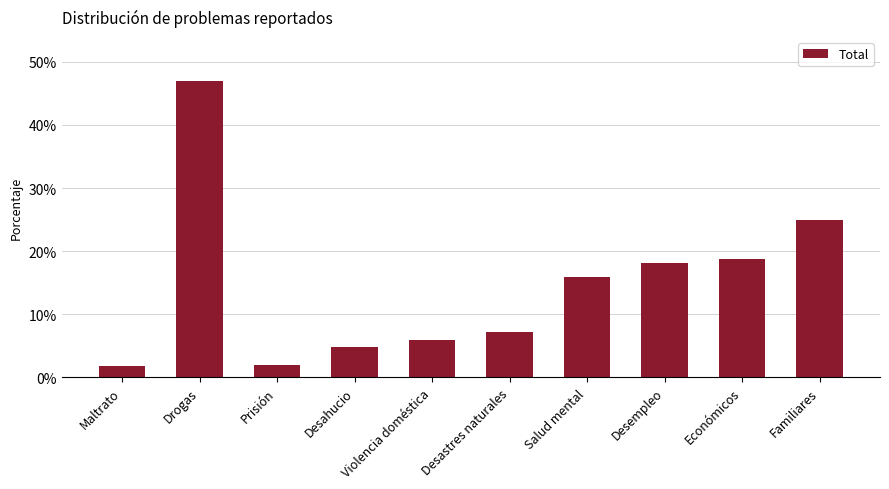

Where is the data nearest to the value 24?

Familiares